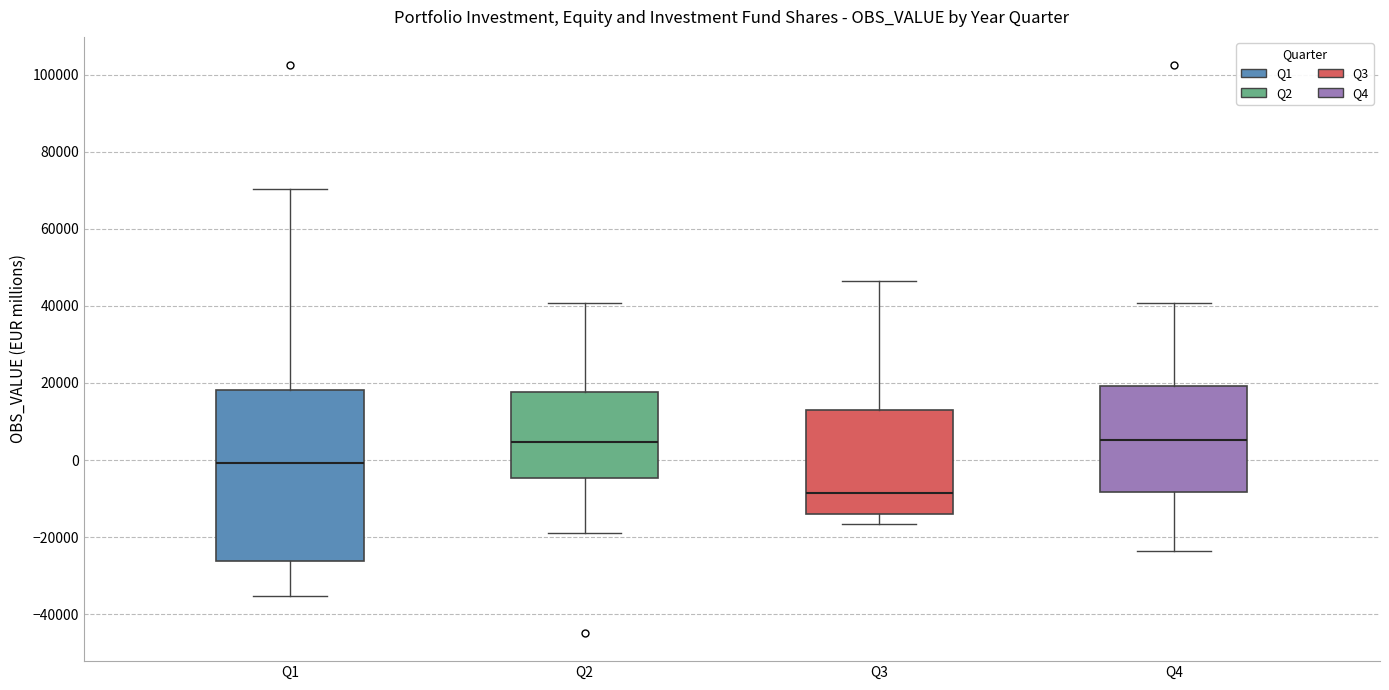

Reading left to right, transcribe this box plot: for each box, give where its median line is, the range the box spans, and where its two whiskers end, as read against the y-axis. The values are not printed on the chart, so give them approximately, as read against the axis.

Q1: median 0, box -26000 to 18000, whiskers -36000 to 70000
Q2: median 4000, box -4000 to 18000, whiskers -18000 to 40000
Q3: median -8000, box -14000 to 12000, whiskers -16000 to 46000
Q4: median 6000, box -8000 to 20000, whiskers -24000 to 40000